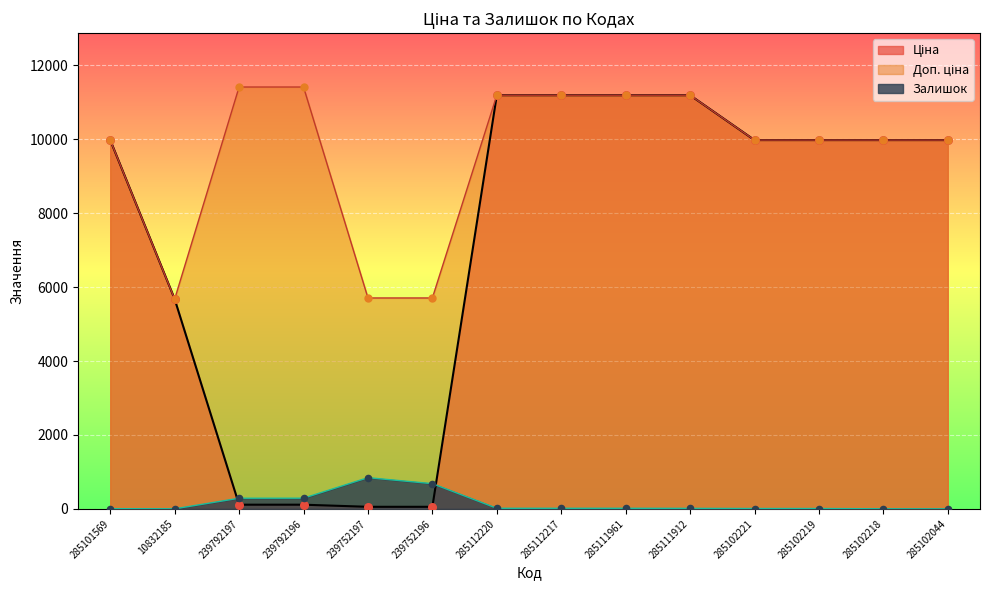

Which series has the largest Y range (max minus min)?

Ціна